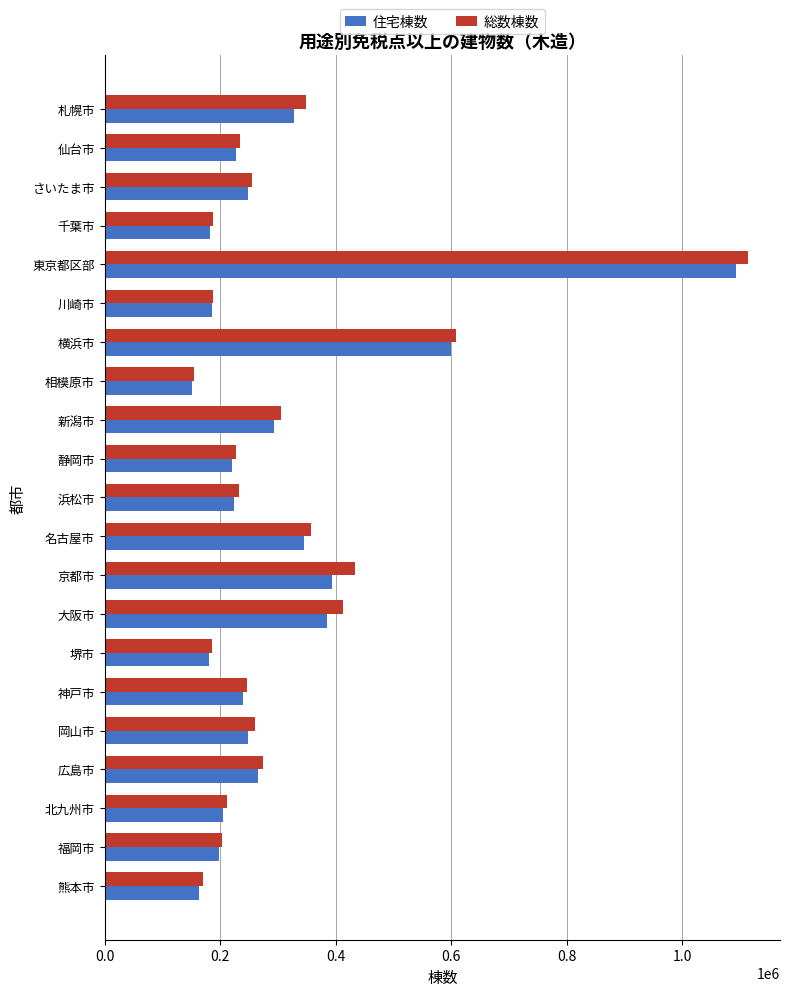

At which category is the sum across all series the highest?

東京都区部